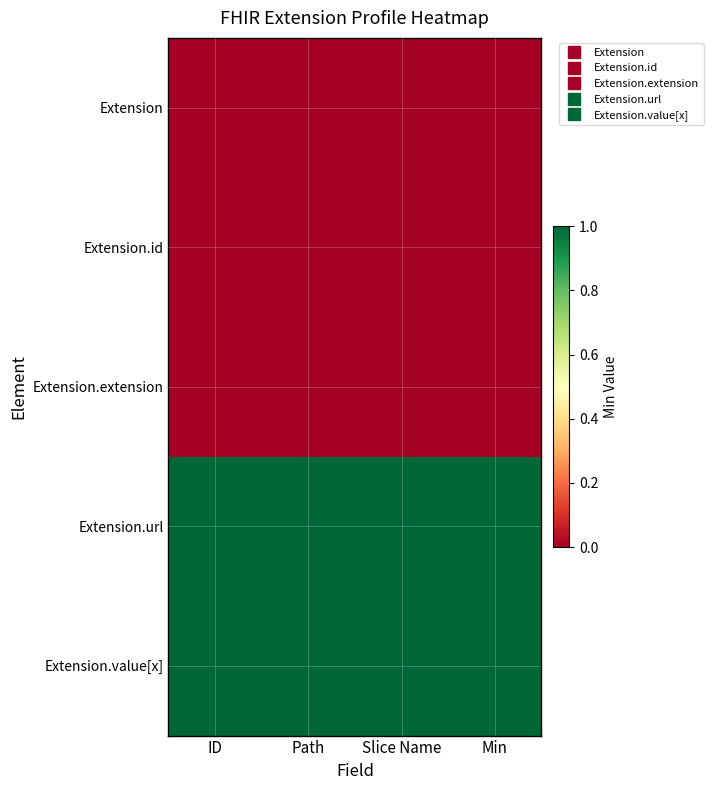

What is the total value across all series at Path?

2